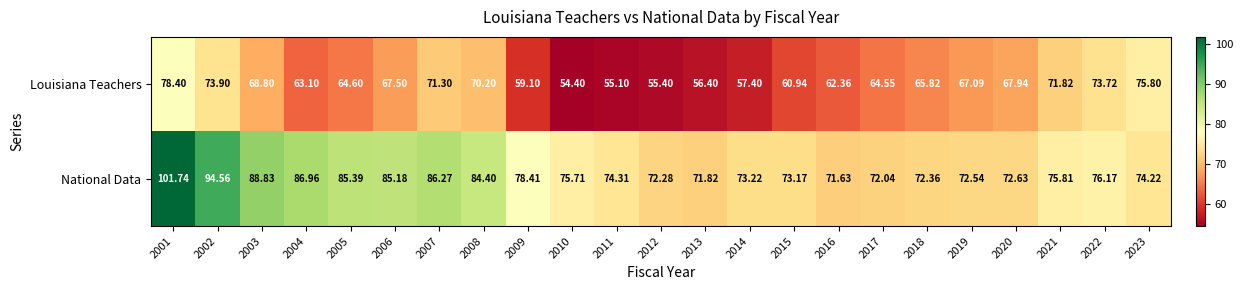

Rank the series by their maximum value, from highest to lowest.

National Data, Louisiana Teachers